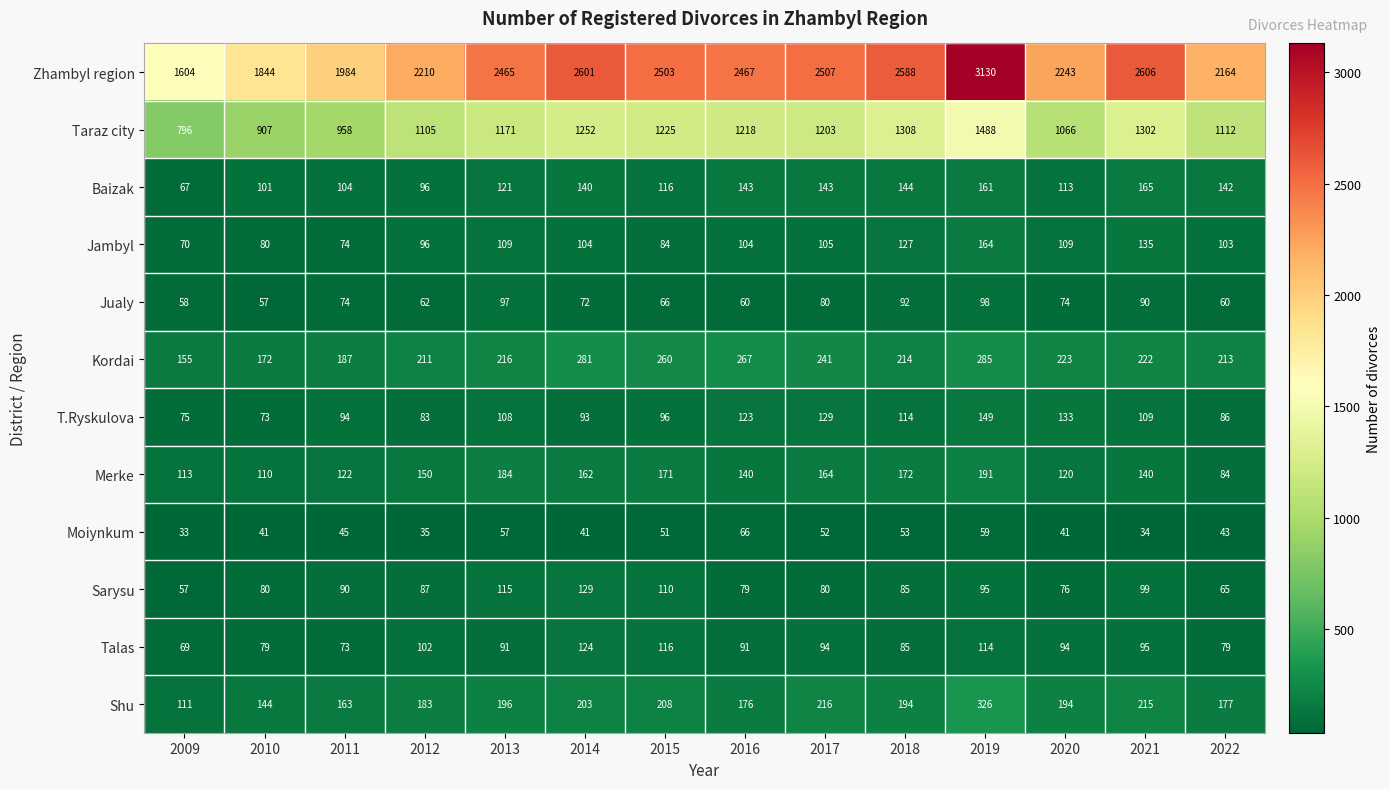

What is the difference between the Sarysu values at 2012 and 2009?

30